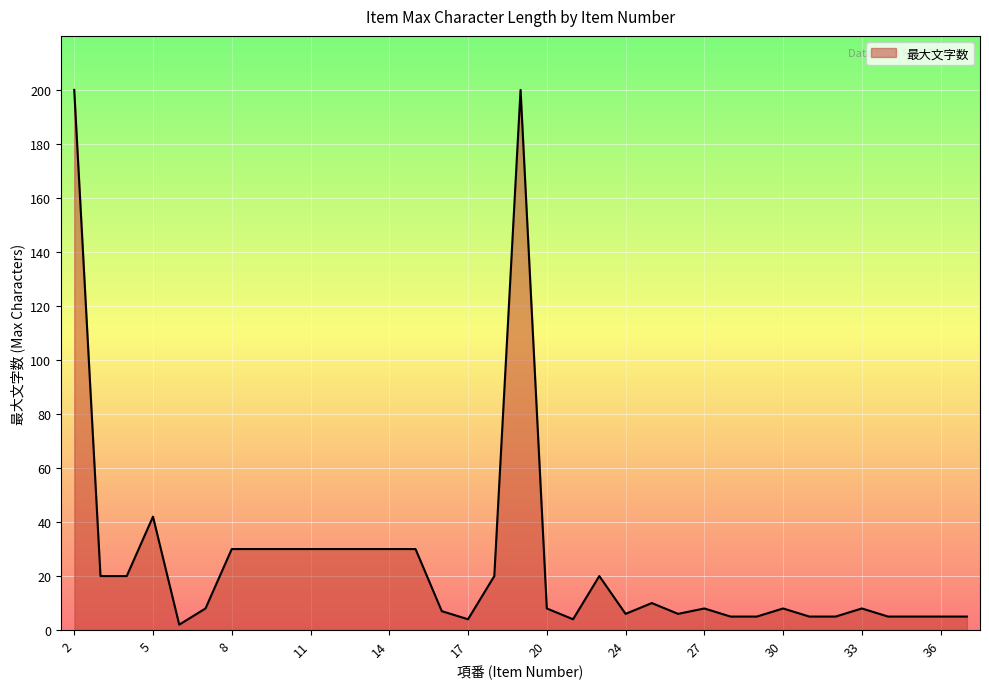

What is the difference between the maximum and minimum values?

198